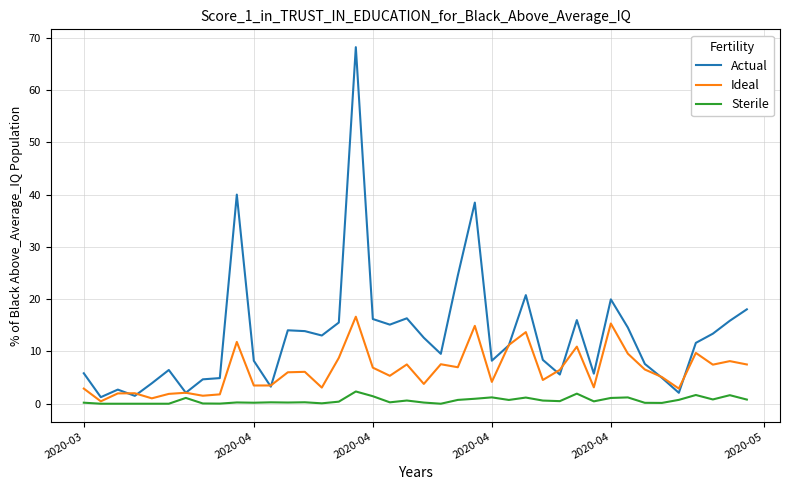

Which series has the widest spread of values?

Actual